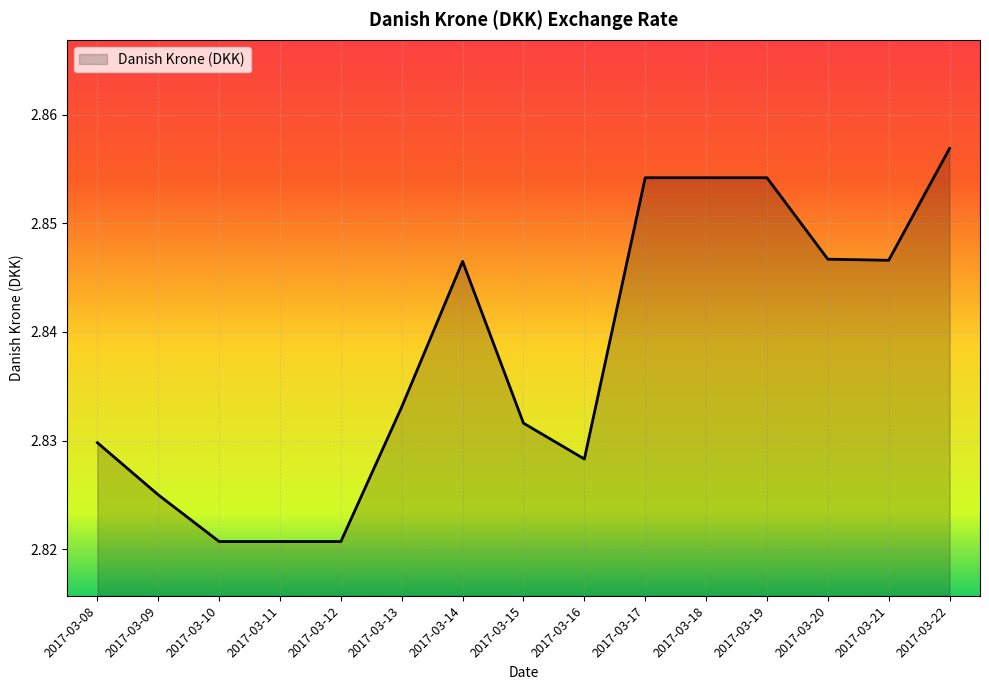

How many distinct data groups are displayed?

1